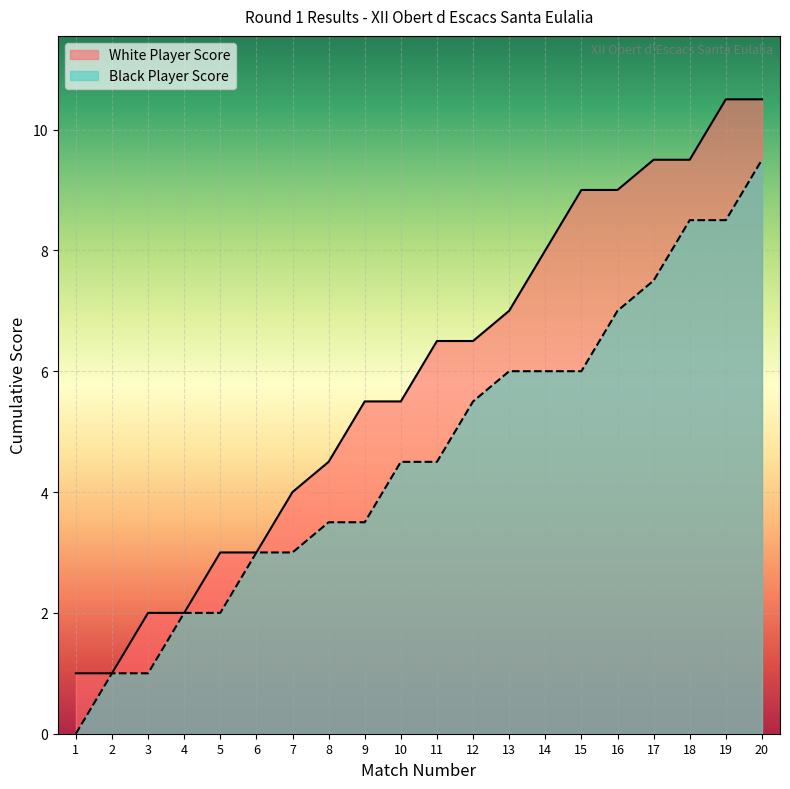

Which category has the highest value across all series?

20